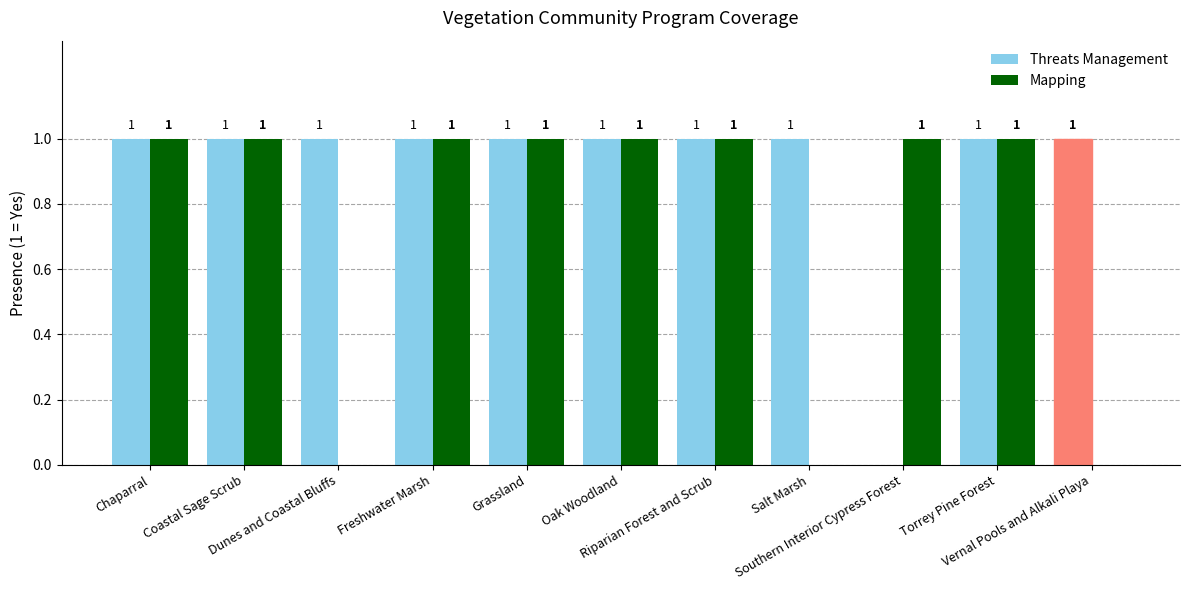

Which series has the largest total across all categories?

Threats Management